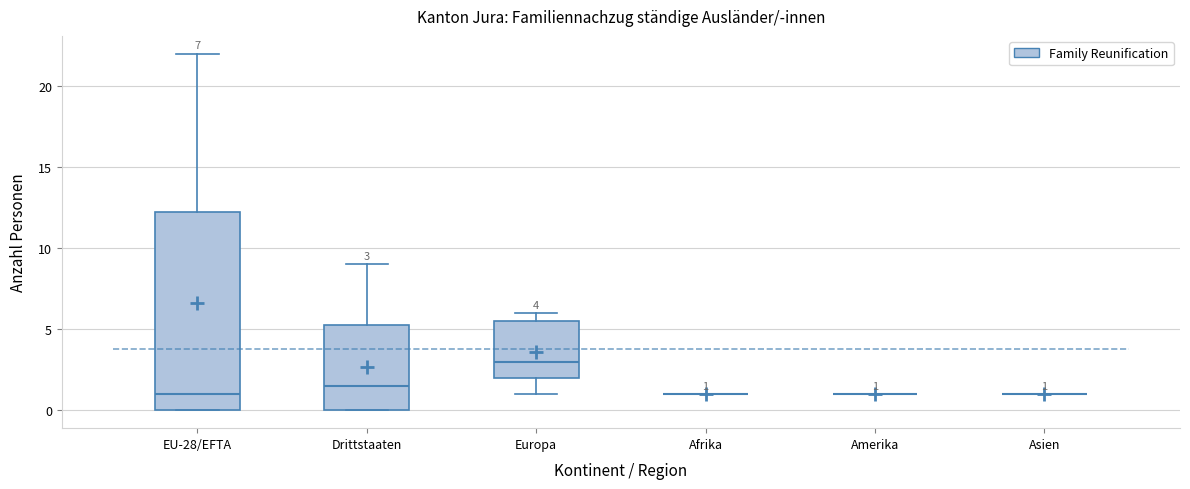

Comparing the boxes themselves (not the whiskers), which one is the tallest?

EU-28/EFTA